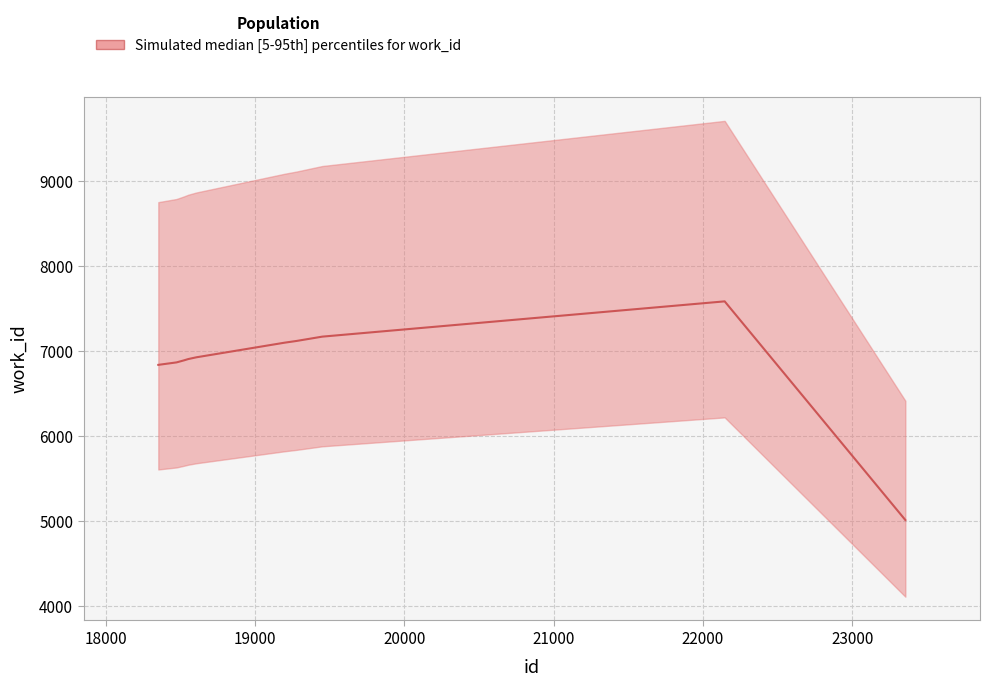

Count the number of categories in the chart.

10